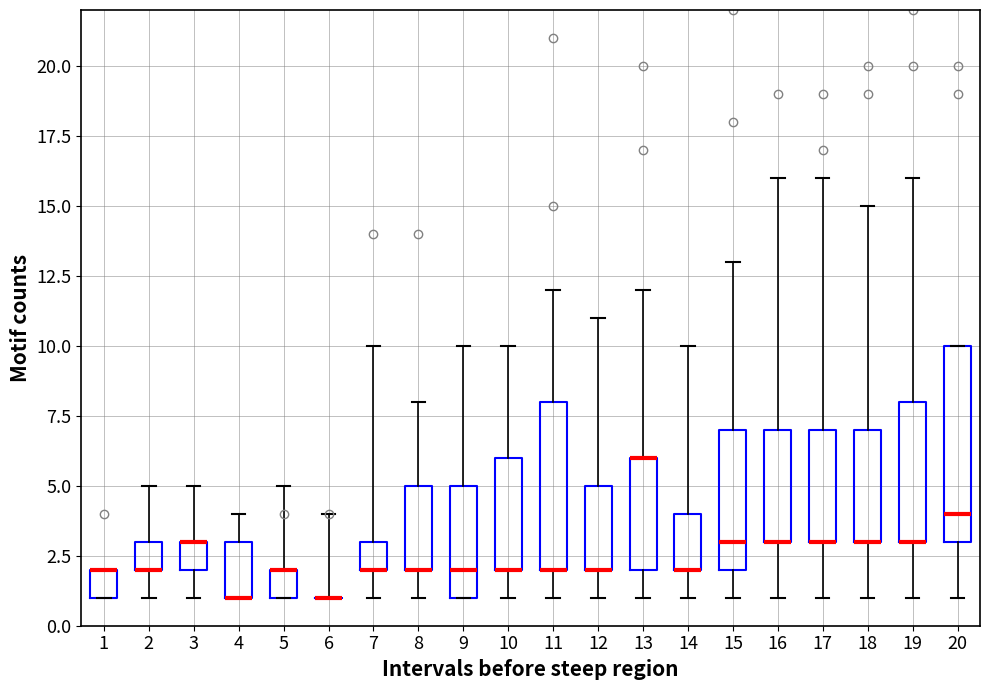

Reading left to right, transcribe this box plot: for each box, give where its median line is, the range the box spans, and where its two whiskers end, as read against the y-axis. The values are not printed on the chart, so give them approximately, as read against the axis.

1: median 2 (drawn on the box's upper edge), box 1 to 2, whiskers 1 to 2
2: median 2 (drawn on the box's lower edge), box 2 to 3, whiskers 1 to 5
3: median 3 (drawn on the box's upper edge), box 2 to 3, whiskers 1 to 5
4: median 1 (drawn on the box's lower edge), box 1 to 3, whiskers 1 to 4
5: median 2 (drawn on the box's upper edge), box 1 to 2, whiskers 1 to 5
6: box collapsed to a line at 1, whiskers 1 to 4
7: median 2 (drawn on the box's lower edge), box 2 to 3, whiskers 1 to 10
8: median 2 (drawn on the box's lower edge), box 2 to 5, whiskers 1 to 8
9: median 2, box 1 to 5, whiskers 1 to 10
10: median 2 (drawn on the box's lower edge), box 2 to 6, whiskers 1 to 10
11: median 2 (drawn on the box's lower edge), box 2 to 8, whiskers 1 to 12
12: median 2 (drawn on the box's lower edge), box 2 to 5, whiskers 1 to 11
13: median 6 (drawn on the box's upper edge), box 2 to 6, whiskers 1 to 12
14: median 2 (drawn on the box's lower edge), box 2 to 4, whiskers 1 to 10
15: median 3, box 2 to 7, whiskers 1 to 13
16: median 3 (drawn on the box's lower edge), box 3 to 7, whiskers 1 to 16
17: median 3 (drawn on the box's lower edge), box 3 to 7, whiskers 1 to 16
18: median 3 (drawn on the box's lower edge), box 3 to 7, whiskers 1 to 15
19: median 3 (drawn on the box's lower edge), box 3 to 8, whiskers 1 to 16
20: median 4, box 3 to 10, whiskers 1 to 10